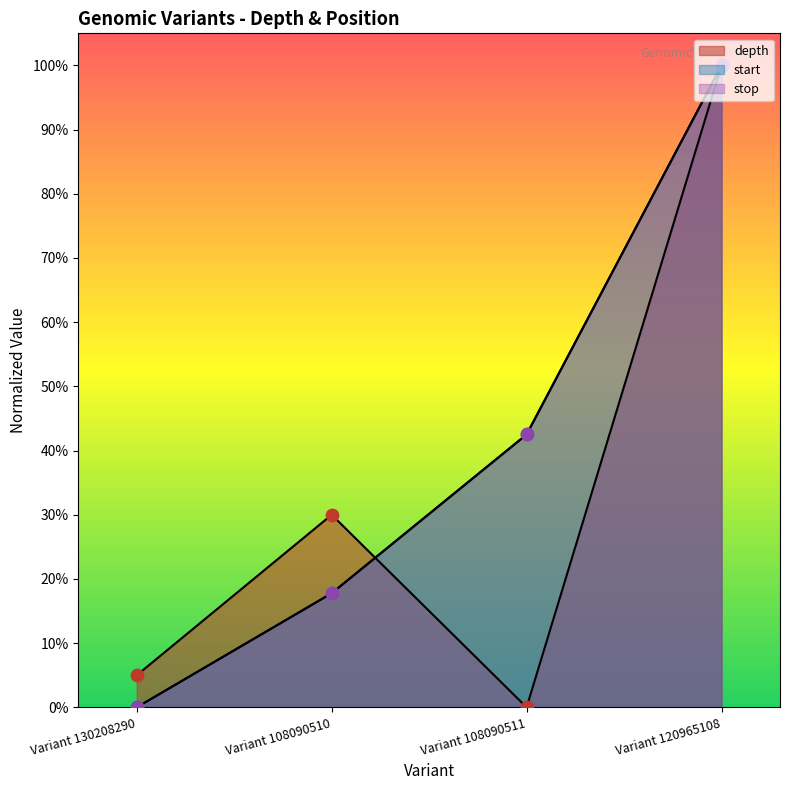

What is the total value across all series at Variant 120965108?

3.0